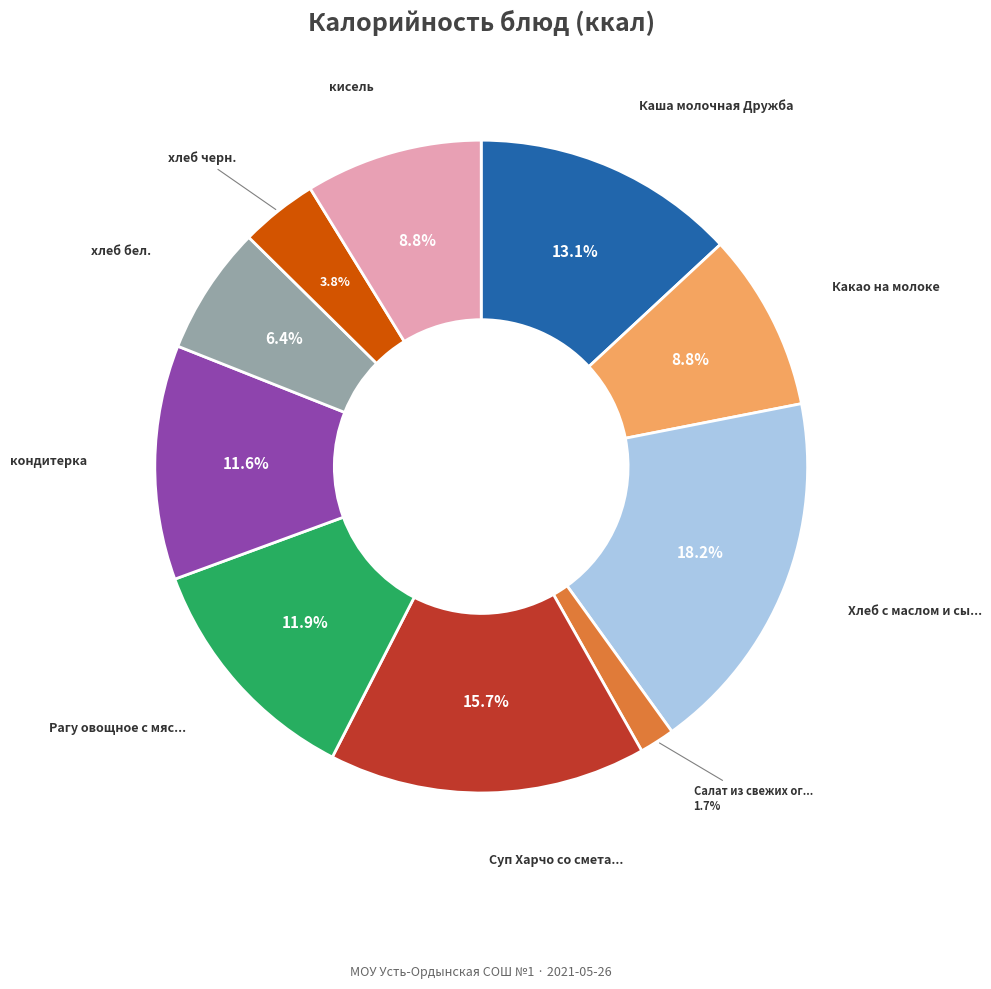

Is there any slice that represents more than half of the pie?

No